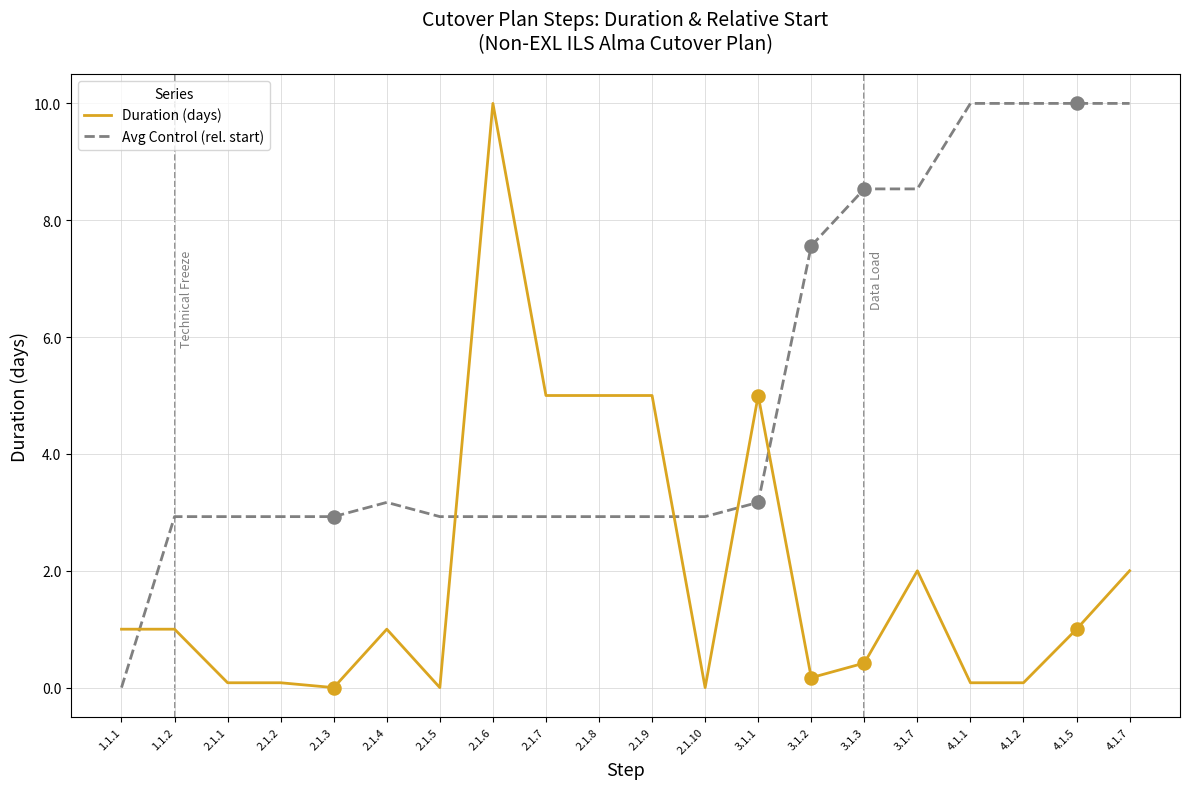

What are all the series names shown in the legend?

Duration (days), Avg Control (rel. start)